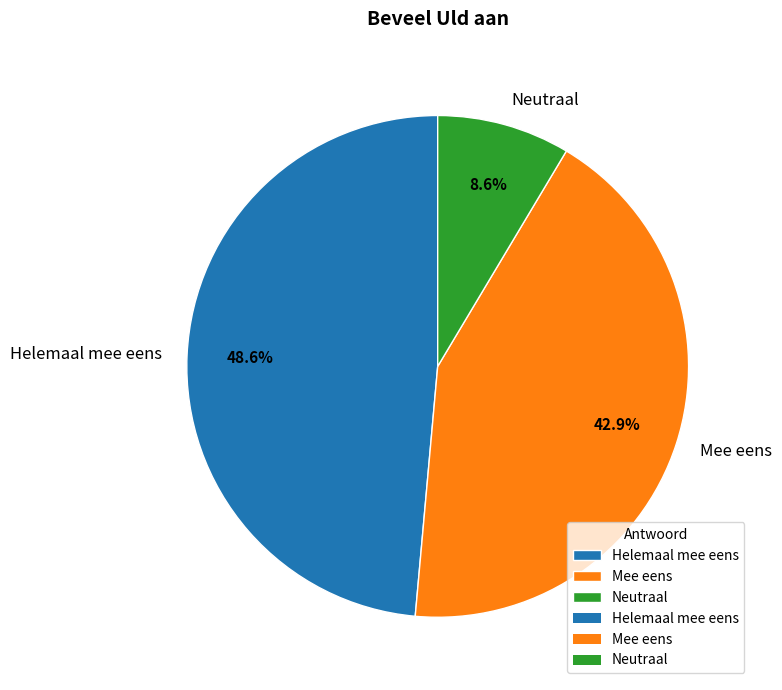

Which slice is the largest?

Helemaal mee eens